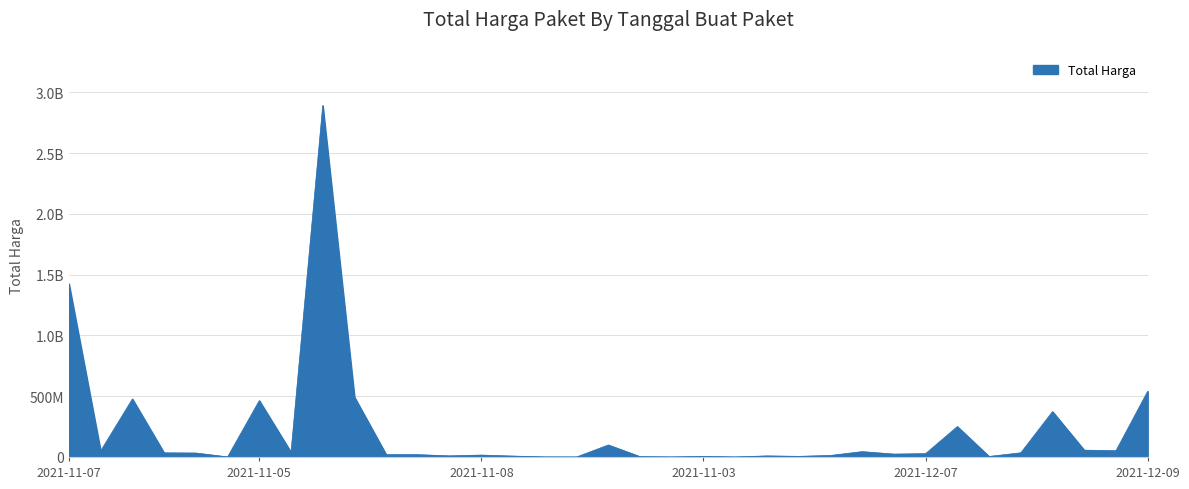

Does the chart display data point markers on the line(s)?

No